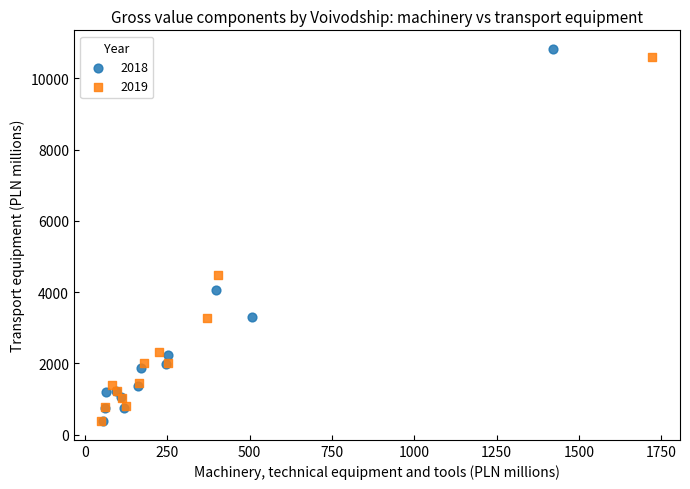

What are all the series names shown in the legend?

2018, 2019